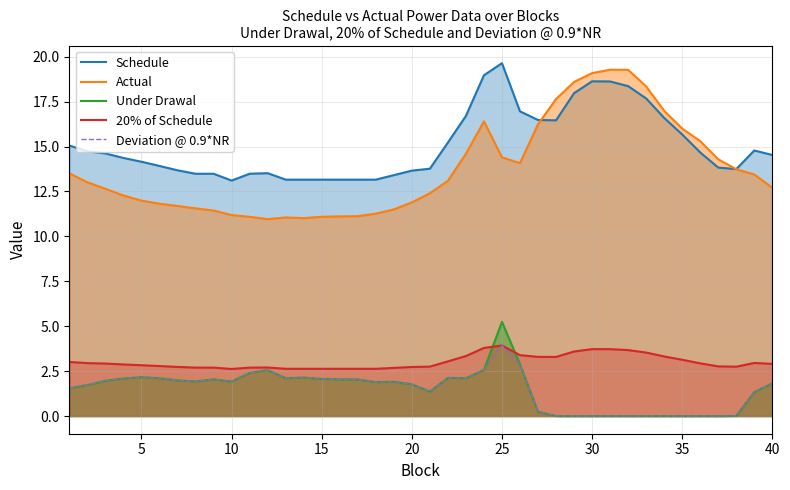

Rank the series by their maximum value, from lowest to highest.

20% of Schedule, Deviation @ 0.9*NR, Under Drawal, Actual, Schedule